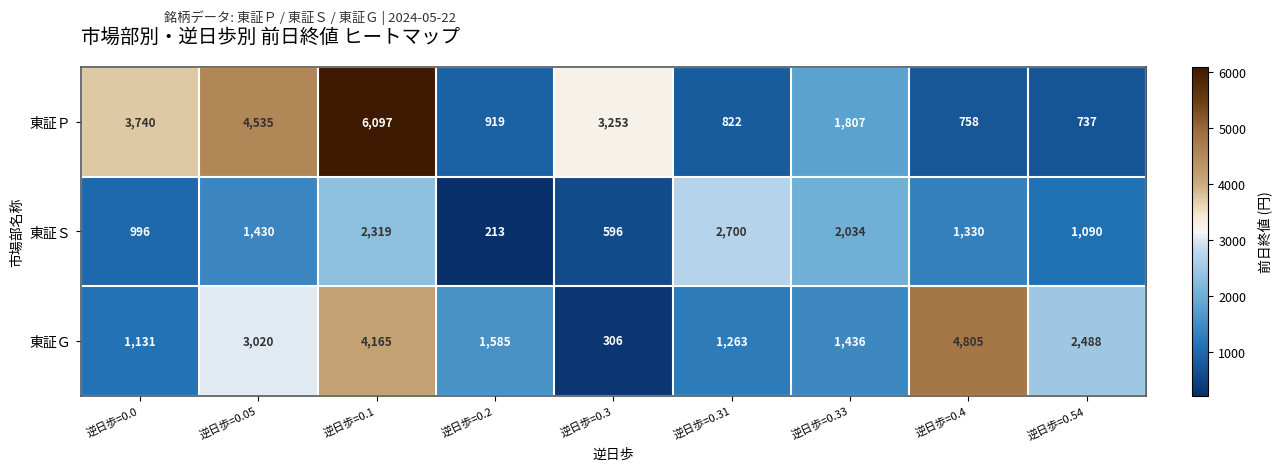

Between 逆日歩=0.1 and 逆日歩=0.4, which series saw the biggest shift?

東証Ｐ